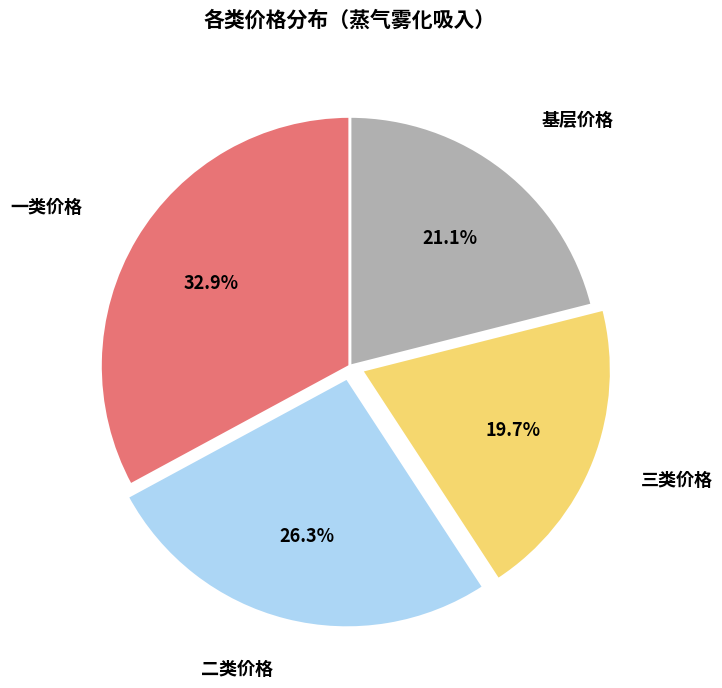

Is there any slice that represents more than half of the pie?

No